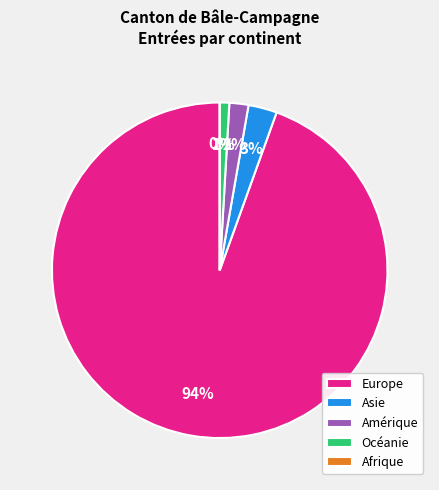

To the nearest percent, what is the average slice percentage?

20%